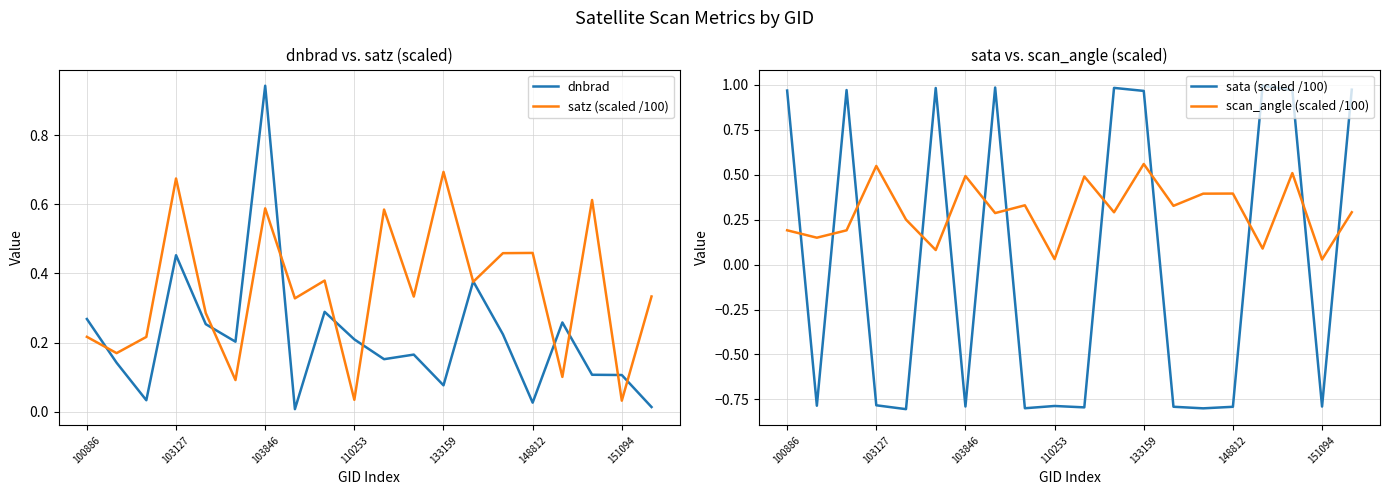

In scan_angle (scaled /100), how many points are lower than both neighbors (excluding endpoints)?

8